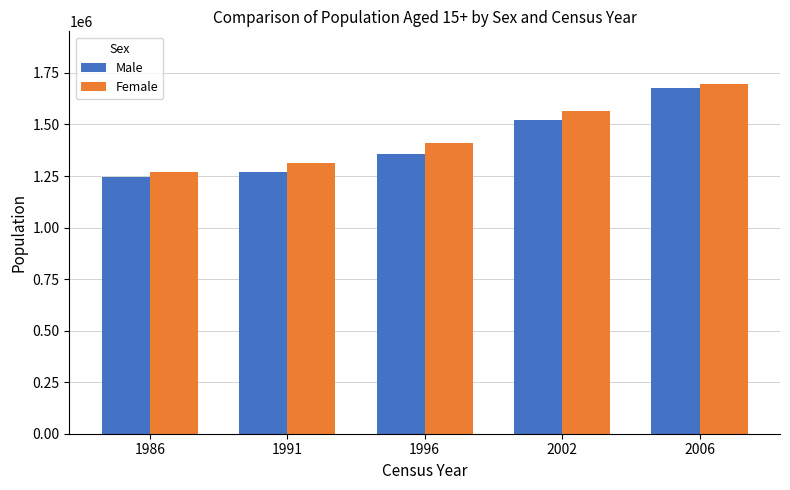

Read the Male value at 2006, to the nearest 10.

1678130